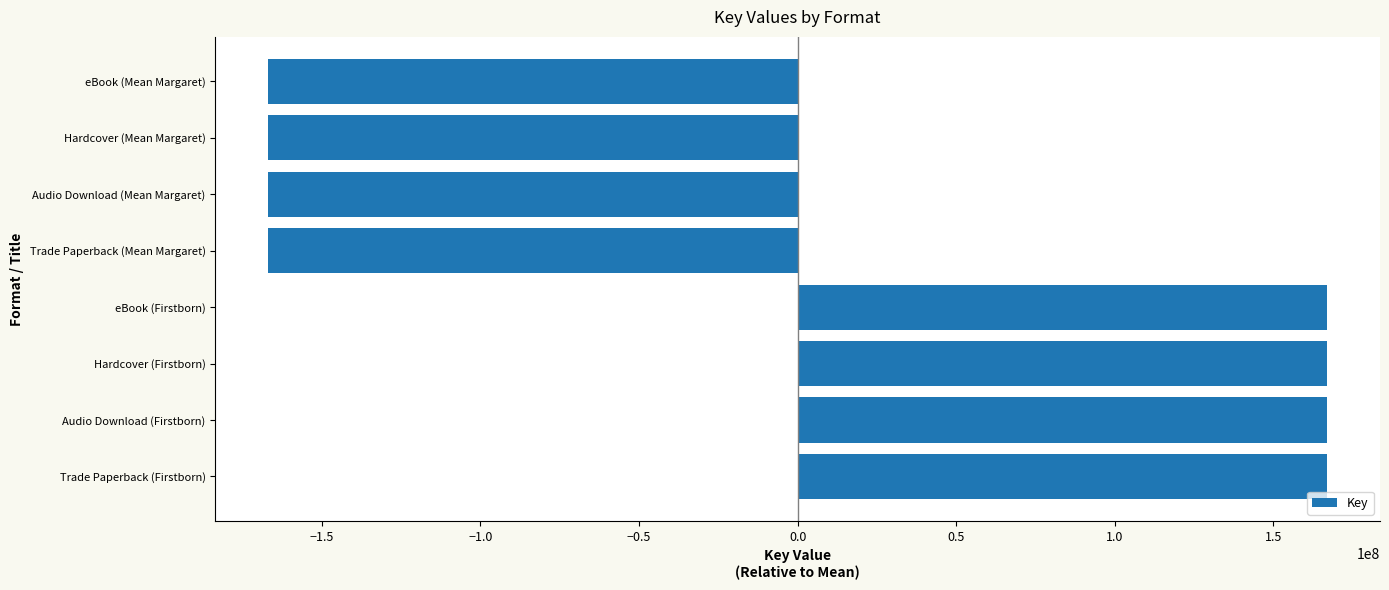

What is the difference between the maximum and second lowest values?

333851188